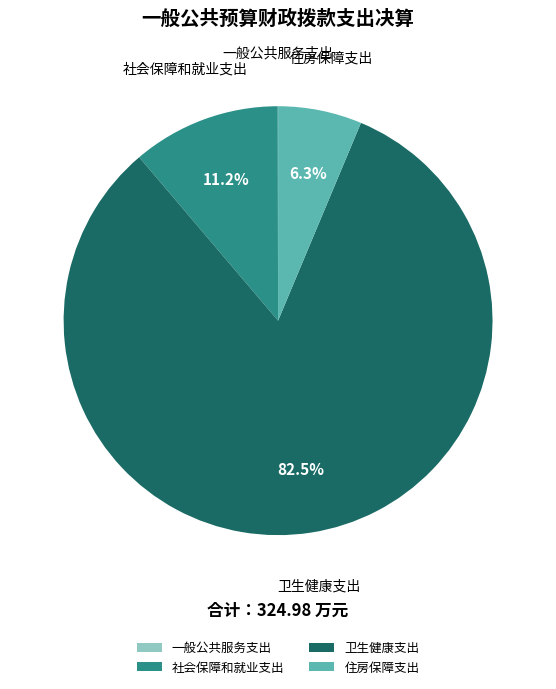

Does 社会保障和就业支出 represent more than half of the total?

No